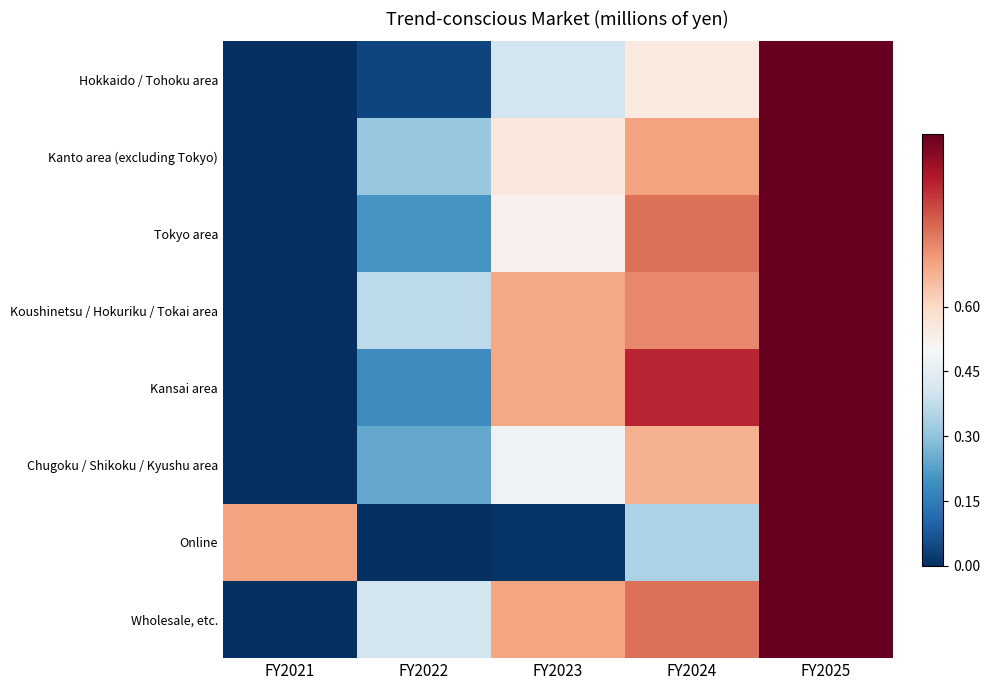

Which has a higher value, FY2025 or FY2024?

FY2025